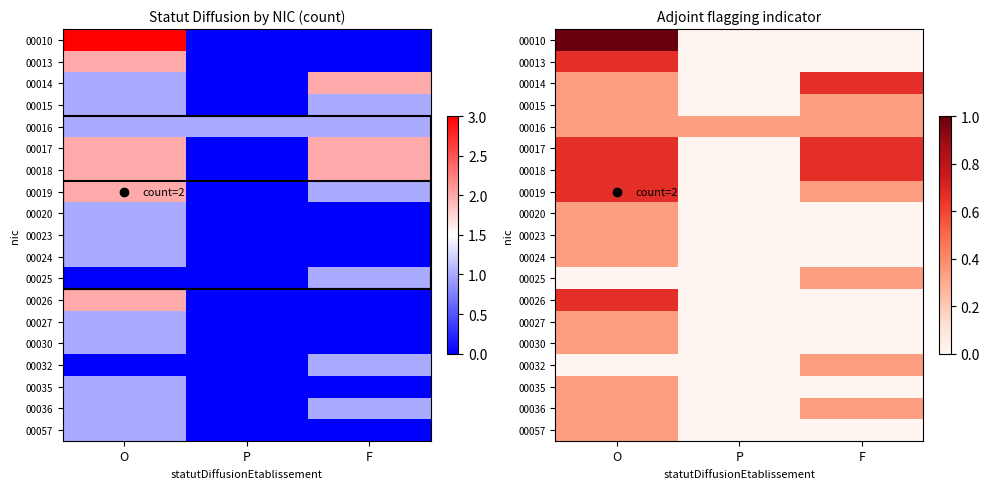

At which category is the sum across all series the highest?

O